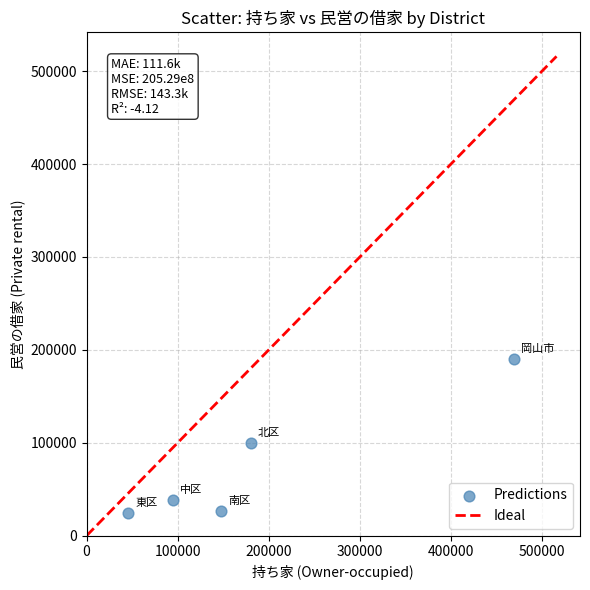

What Y value in the scatter plot is closest to 106925?

100040